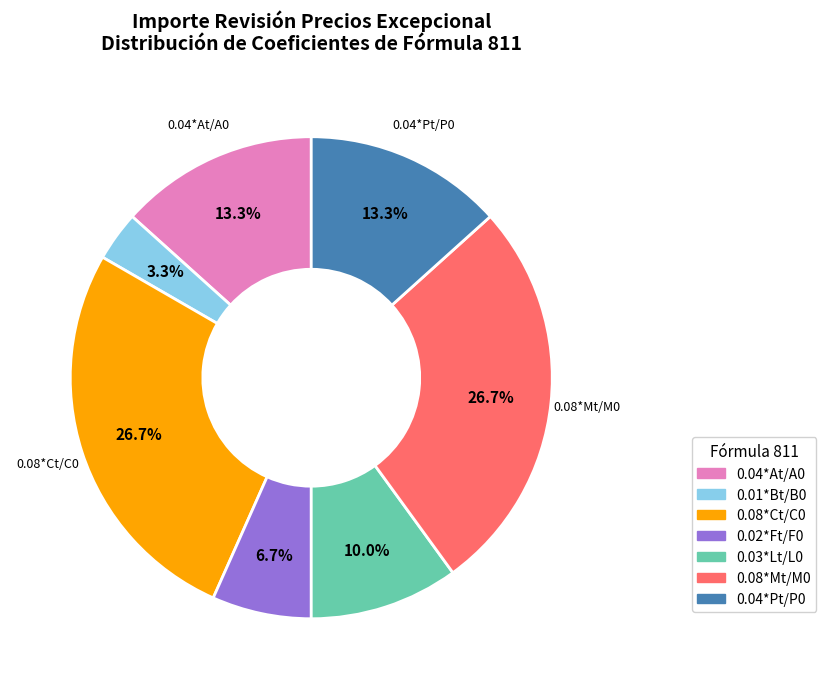

Does any single category account for the majority?

No